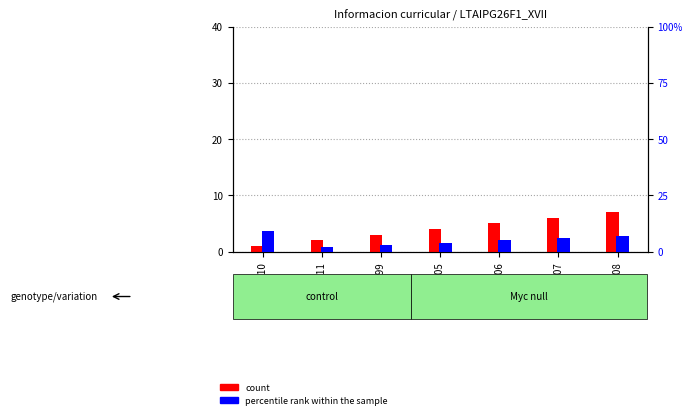

What is the approximate value of count at 415008?

7